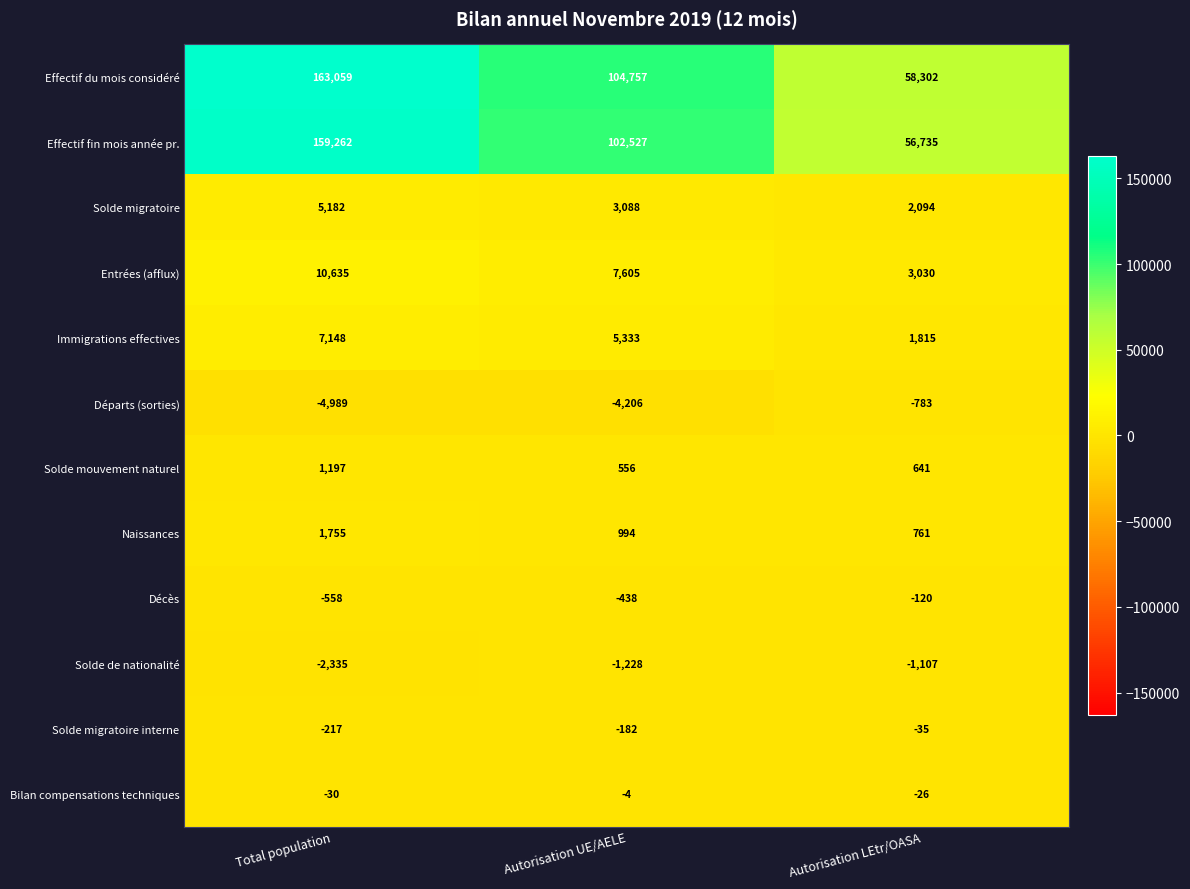

Read the Départs (sorties) value at Total population, to the nearest 10.

-4990